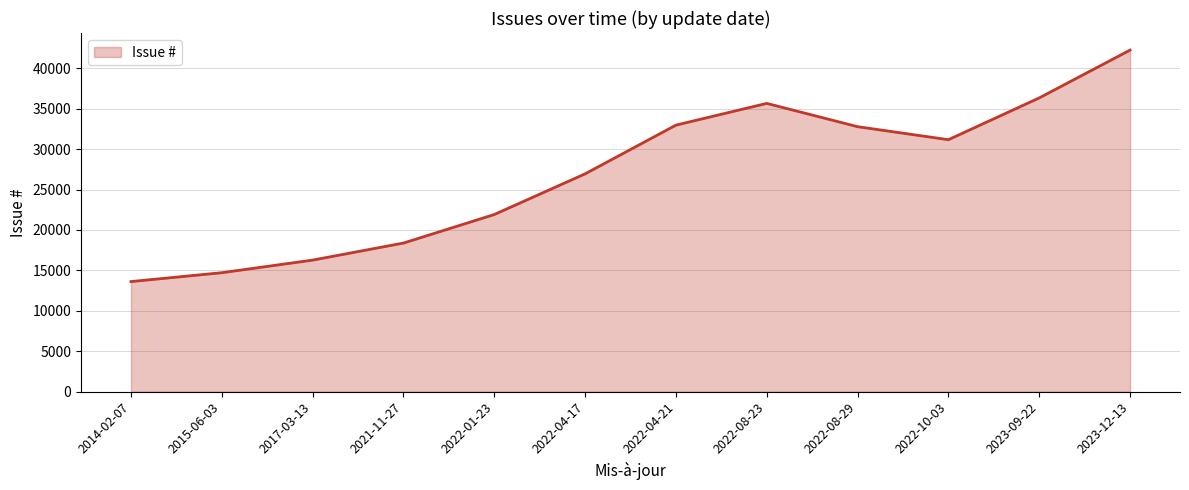

Does the chart have visible grid lines?

Yes